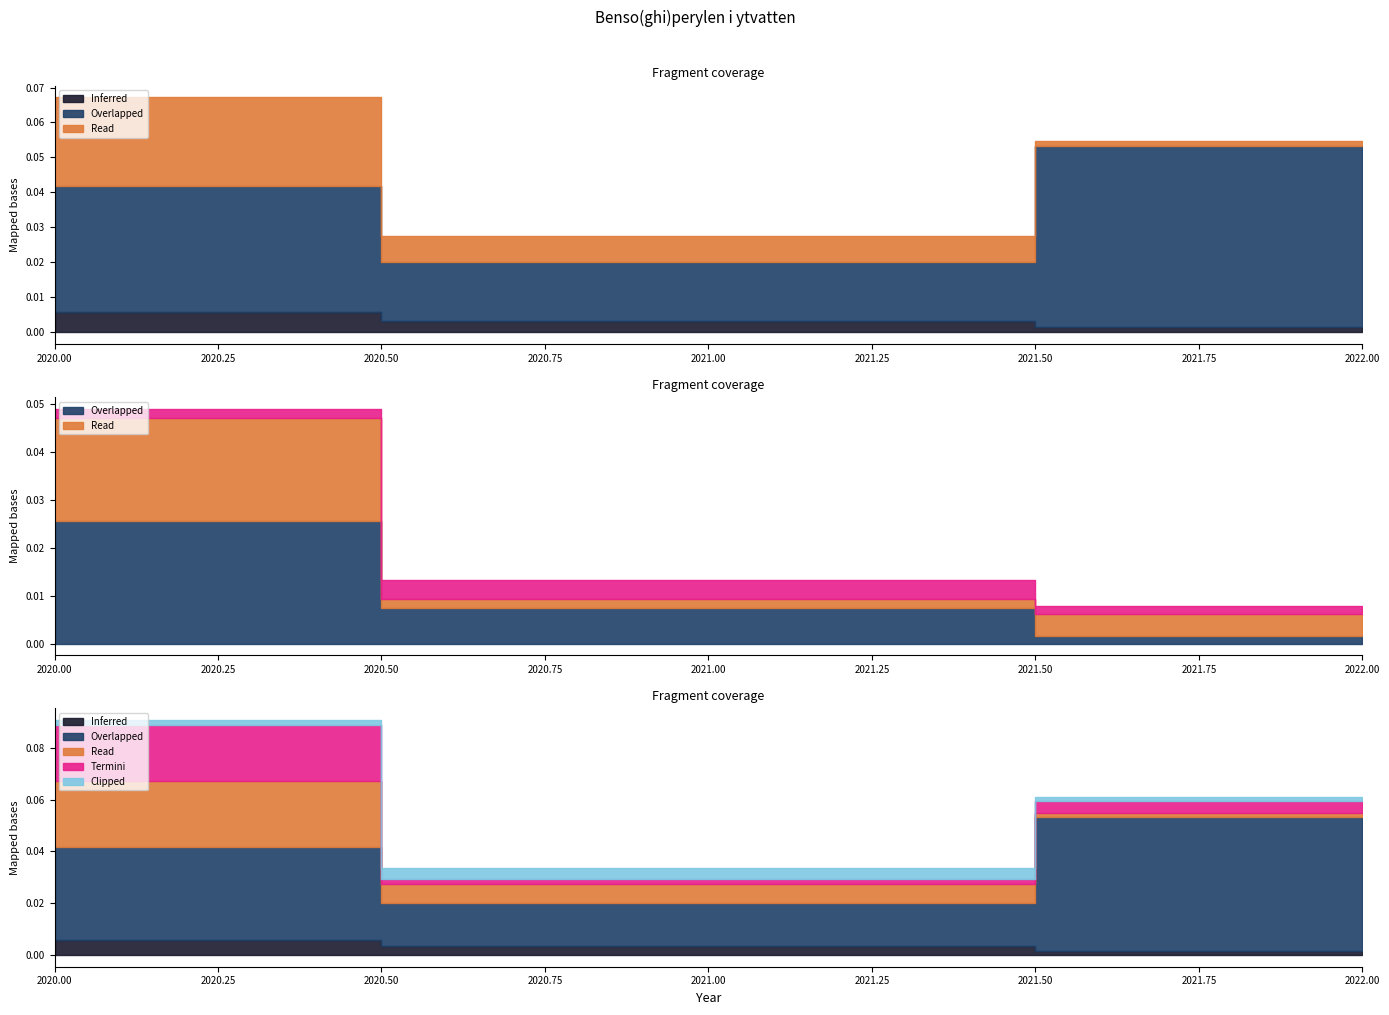

At which category is the sum across all series the highest?

2020